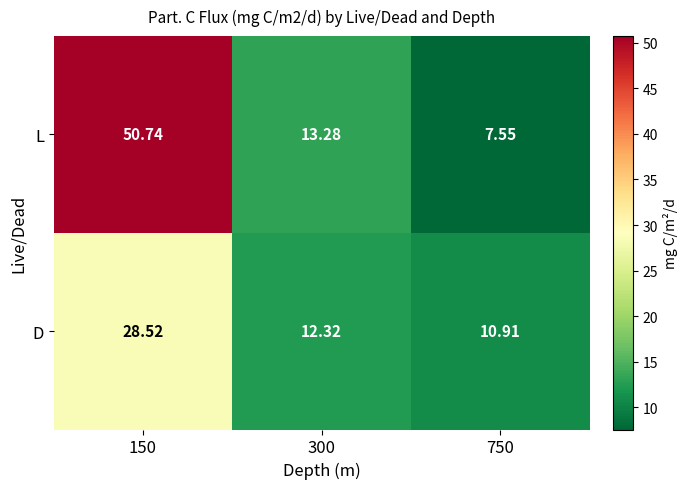

Between 150 and 300, which series saw the biggest shift?

L